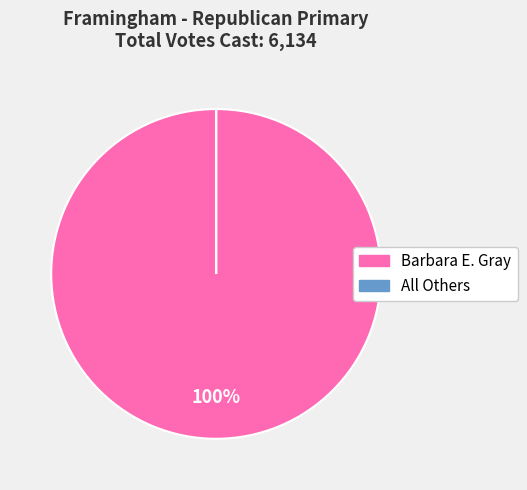

Does any single category account for the majority?

Yes